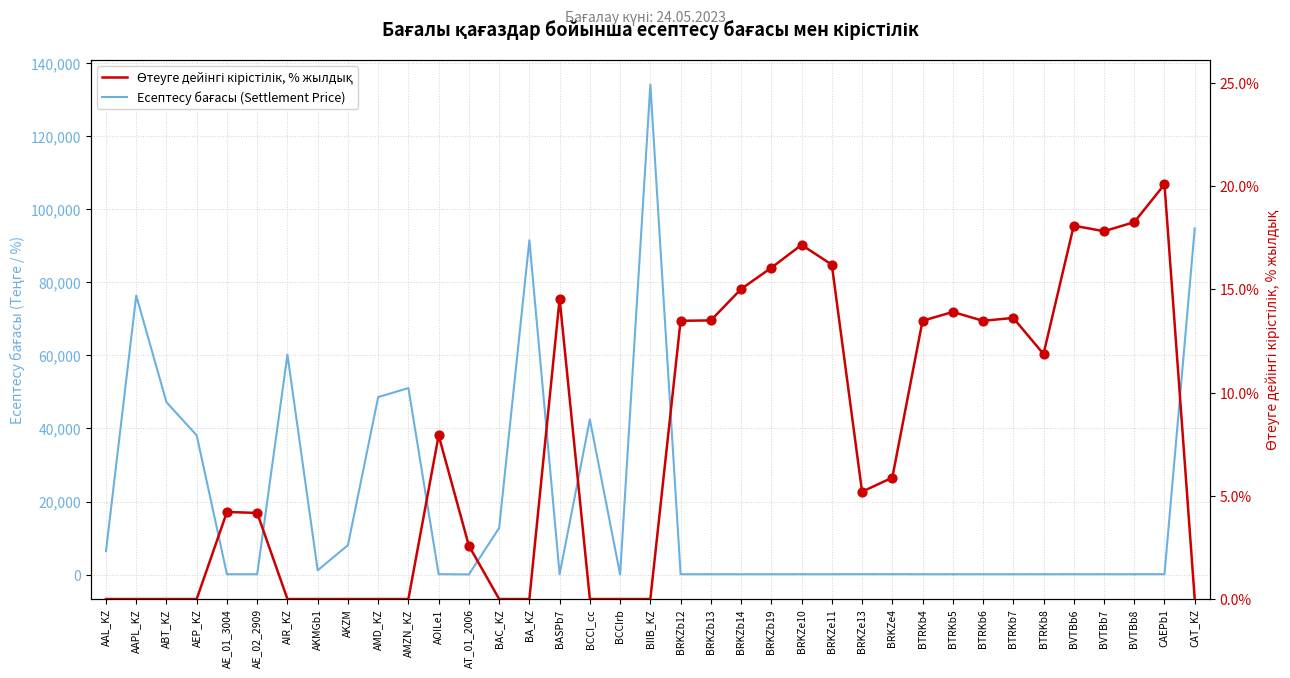

At which category is the sum across all series the highest?

BIIB_KZ